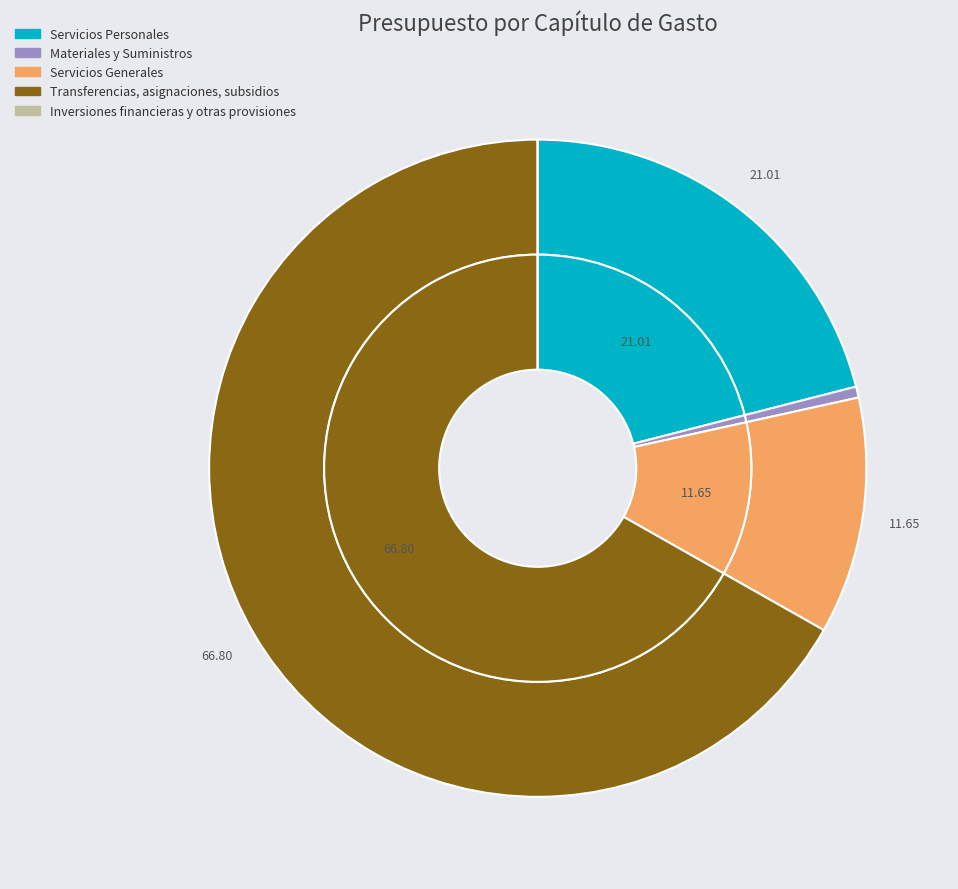

To the nearest percent, what portion does Materiales y Suministros represent?

1%